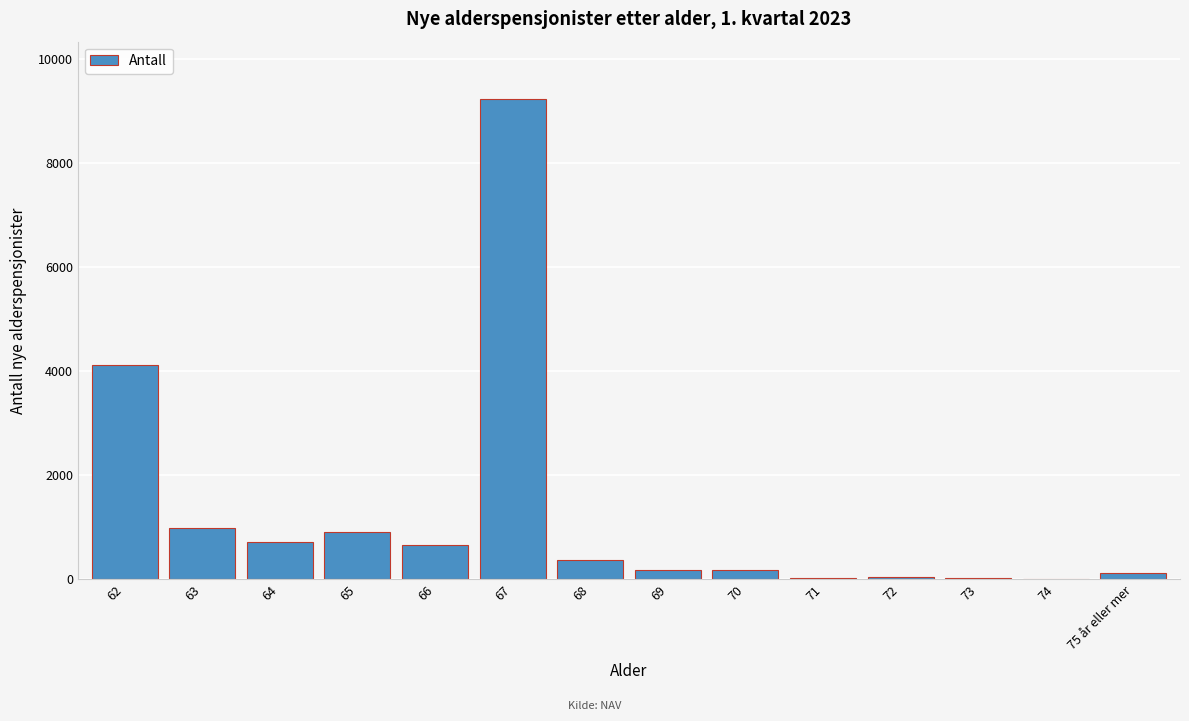

What is the ratio of the value at 66 to the value at 65?

0.7